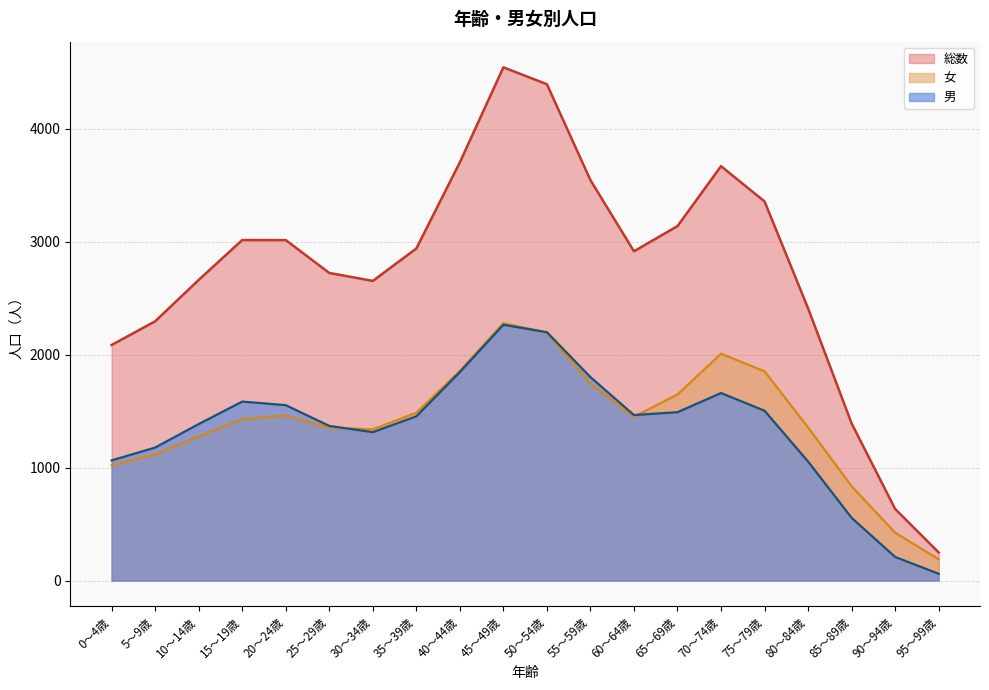

Does the chart display data point markers on the line(s)?

No